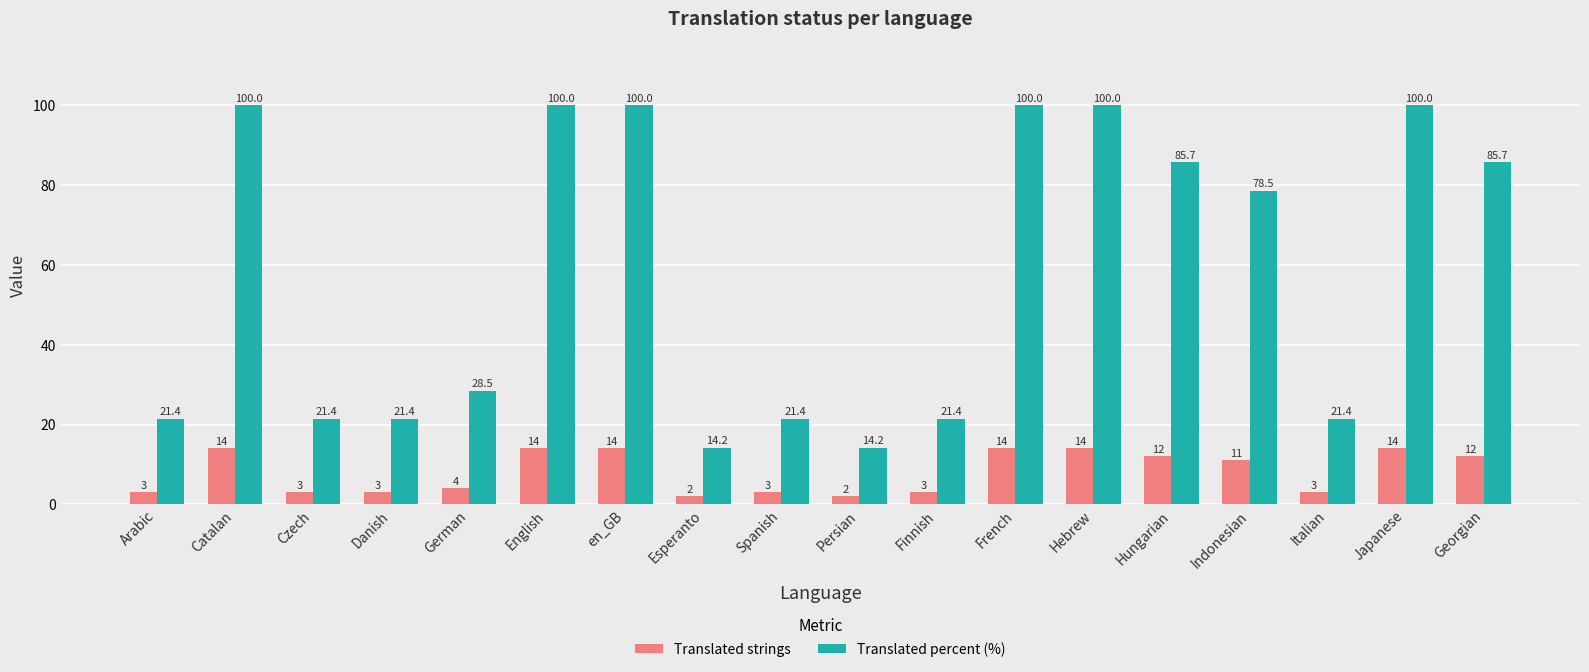

What is the label of the 9th bar from the left?

Spanish